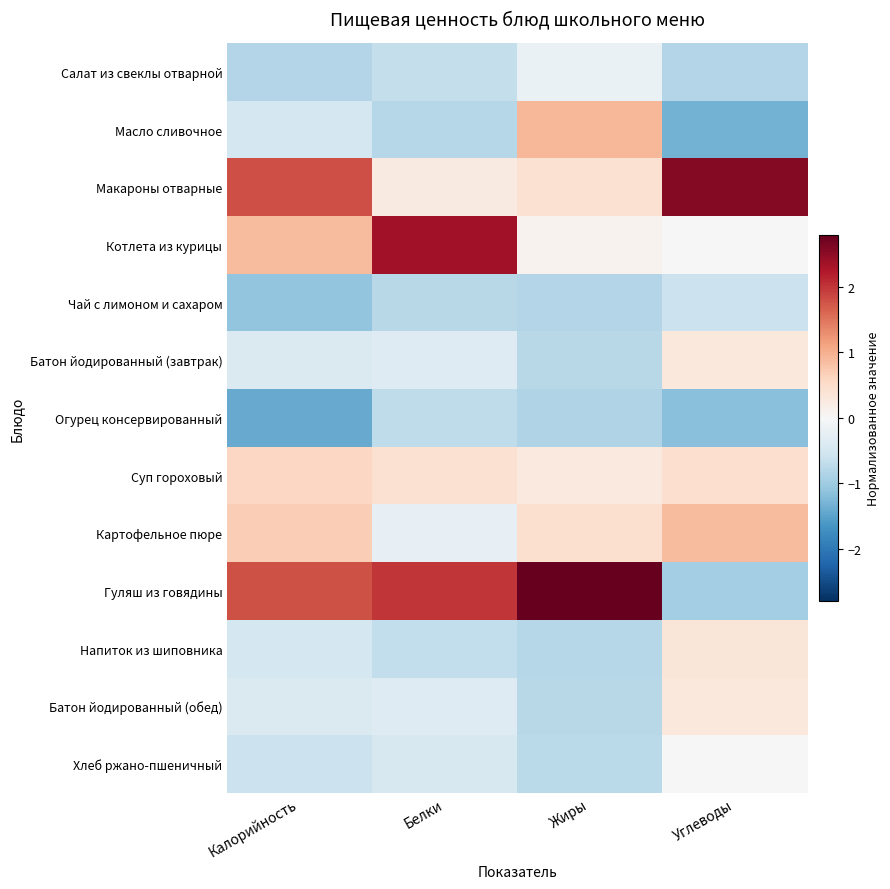

Reading right to left, transcribe all the data shown in this chart.

Салат из свеклы отварной: Углеводы=-0.8	Жиры=-0.2	Белки=-0.7	Калорийность=-0.8
Масло сливочное: Углеводы=-1.3	Жиры=0.9	Белки=-0.8	Калорийность=-0.5
Макароны отварные: Углеводы=2.6	Жиры=0.4	Белки=0.2	Калорийность=1.8
Котлета из курицы: Углеводы=0.0	Жиры=0.1	Белки=2.4	Калорийность=0.9
Чай с лимоном и сахаром: Углеводы=-0.6	Жиры=-0.8	Белки=-0.8	Калорийность=-1.1
Батон йодированный (завтрак): Углеводы=0.3	Жиры=-0.8	Белки=-0.4	Калорийность=-0.4
Огурец консервированный: Углеводы=-1.2	Жиры=-0.8	Белки=-0.7	Калорийность=-1.4
Суп гороховый: Углеводы=0.5	Жиры=0.3	Белки=0.4	Калорийность=0.6
Картофельное пюре: Углеводы=0.9	Жиры=0.4	Белки=-0.2	Калорийность=0.7
Гуляш из говядины: Углеводы=-0.9	Жиры=2.8	Белки=2.0	Калорийность=1.8
Напиток из шиповника: Углеводы=0.3	Жиры=-0.8	Белки=-0.7	Калорийность=-0.5
Батон йодированный (обед): Углеводы=0.3	Жиры=-0.8	Белки=-0.4	Калорийность=-0.4
Хлеб ржано-пшеничный: Углеводы=-0.0	Жиры=-0.8	Белки=-0.4	Калорийность=-0.6